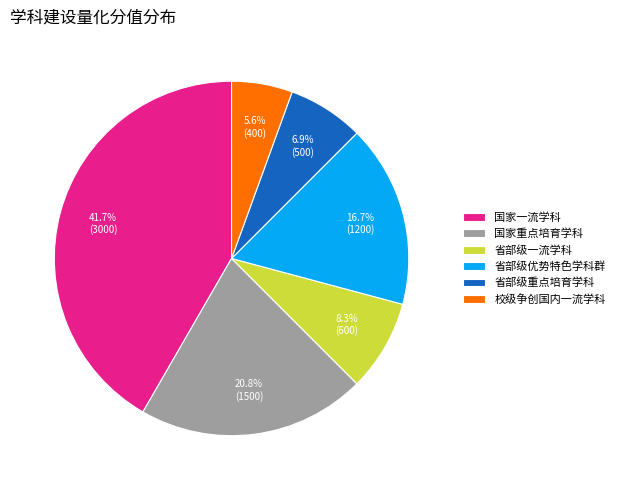

Which has a higher value, 国家重点培育学科 or 省部级重点培育学科?

国家重点培育学科